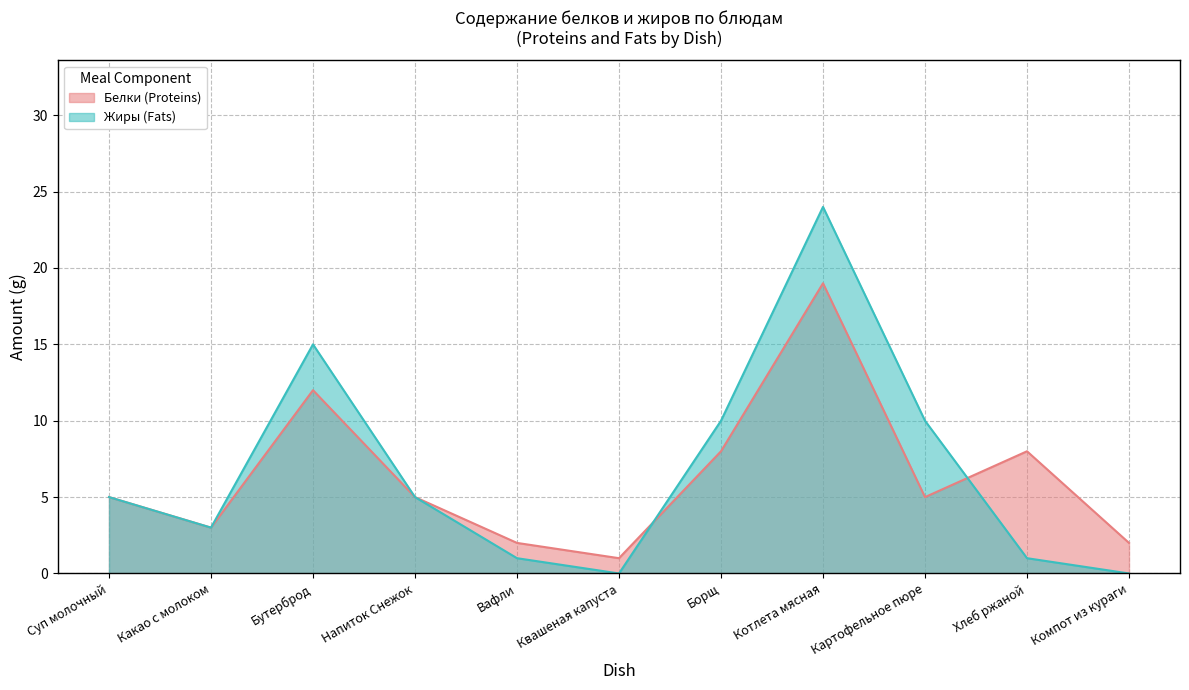

What position from the left is Борщ?

7